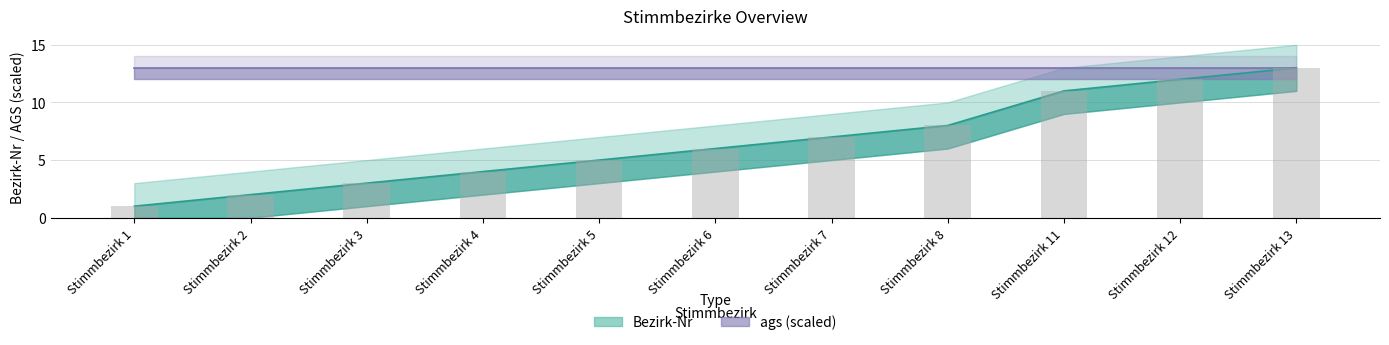

Are the bars grouped side by side (vs. stacked)?

No